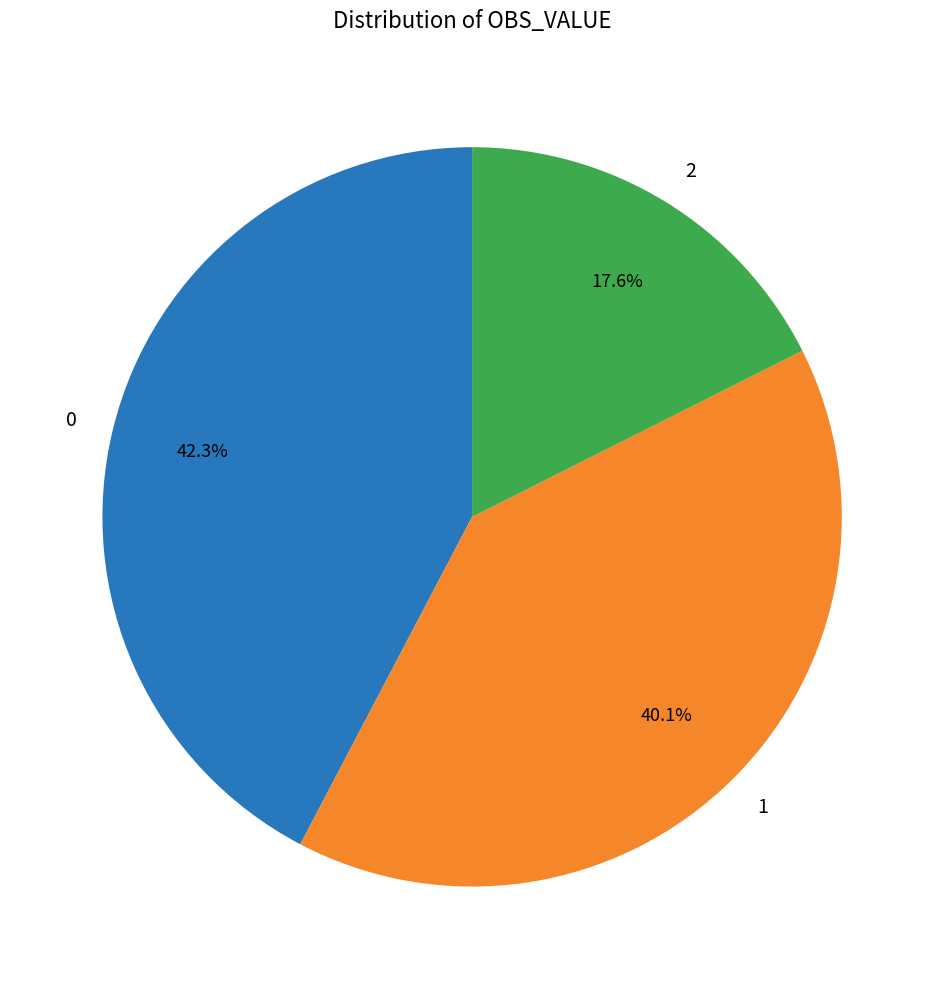

Rank the categories by value from highest to lowest.

0, 1, 2